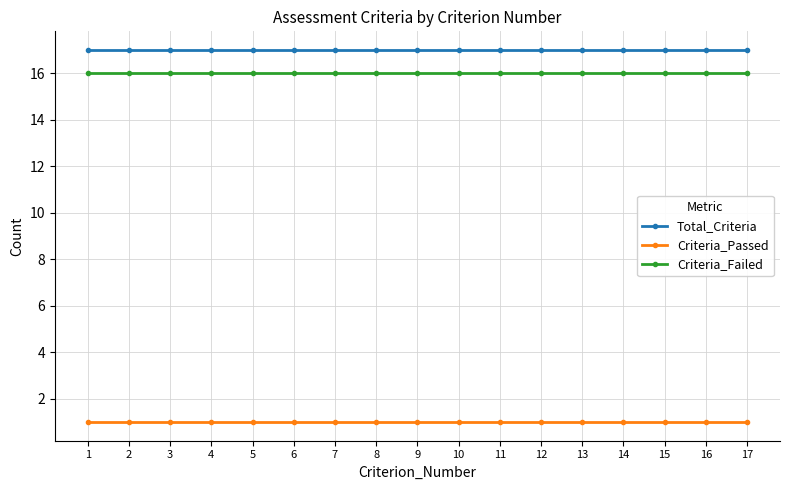

What is the sum of the Criteria_Passed values at 14 and 6?

2